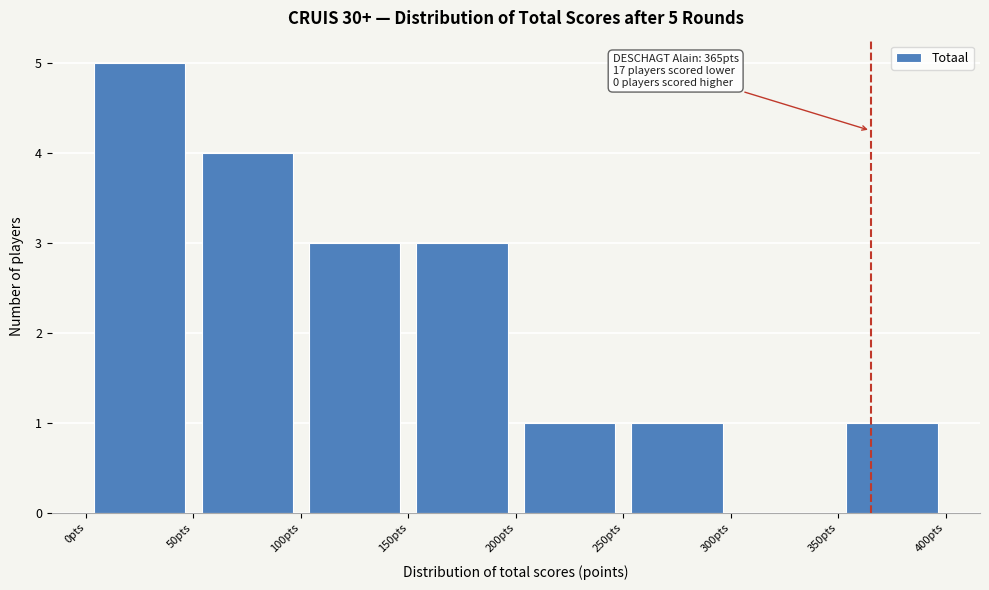

Over which range of the x-axis is the bar tallest?

0 to 50